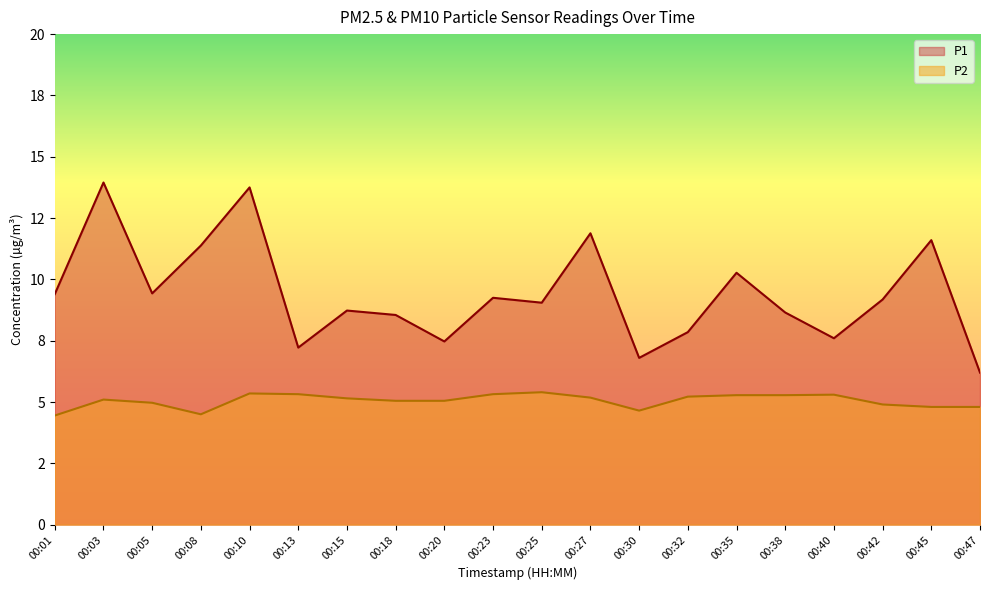

Which series has the widest spread of values?

P1